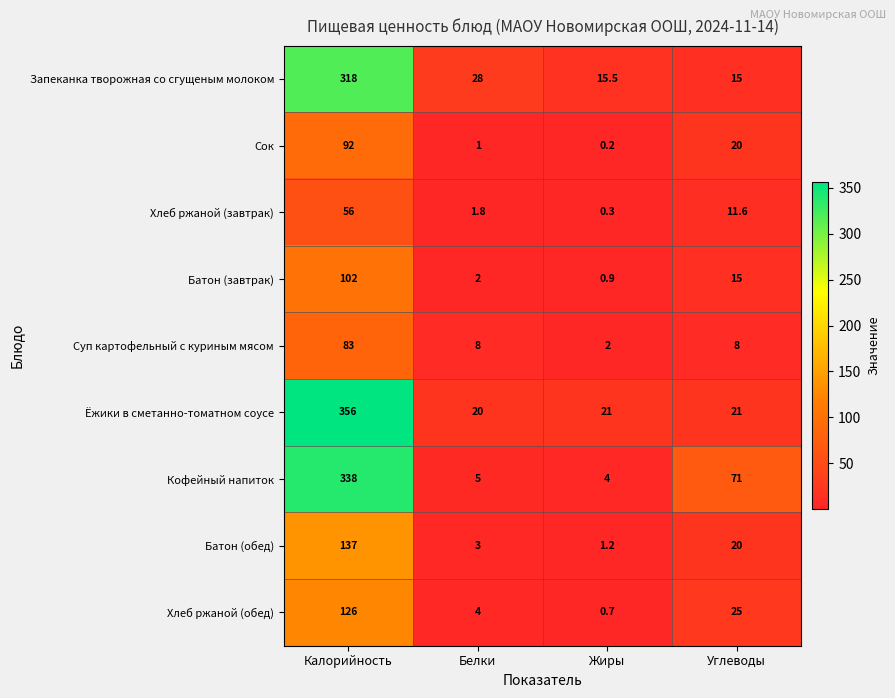

The value of Хлеб ржаной (обед) at Белки is 4.0. True or false?

True